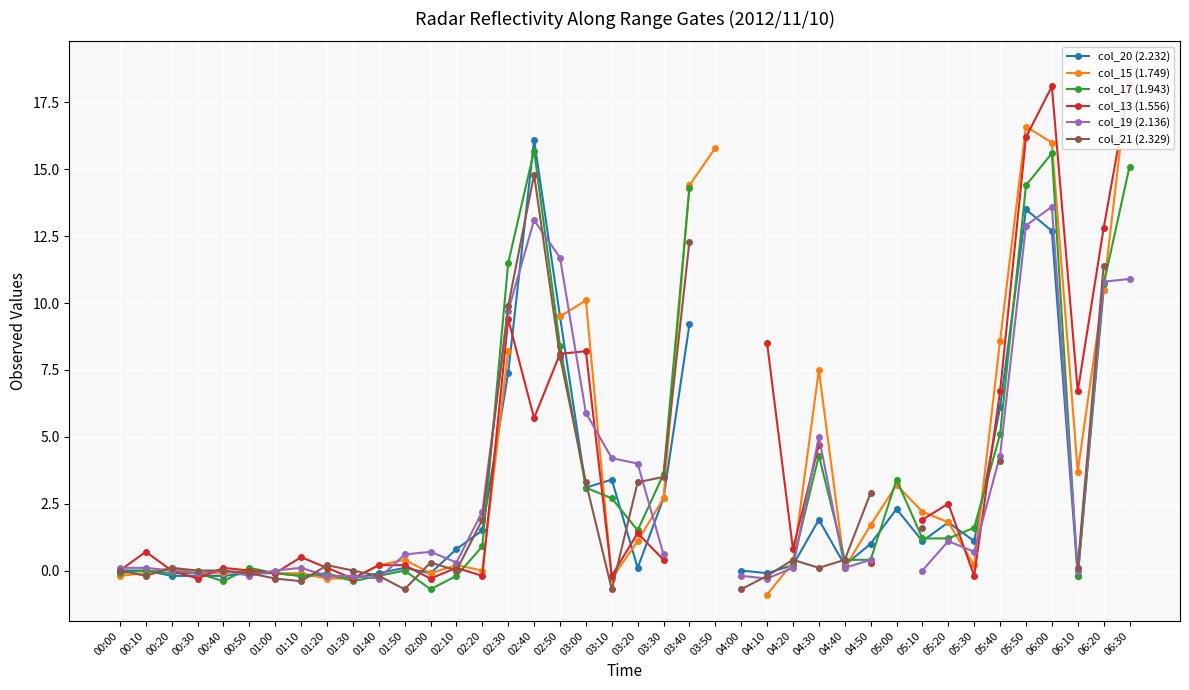

What is the total value across all series at 02:30?

56.1